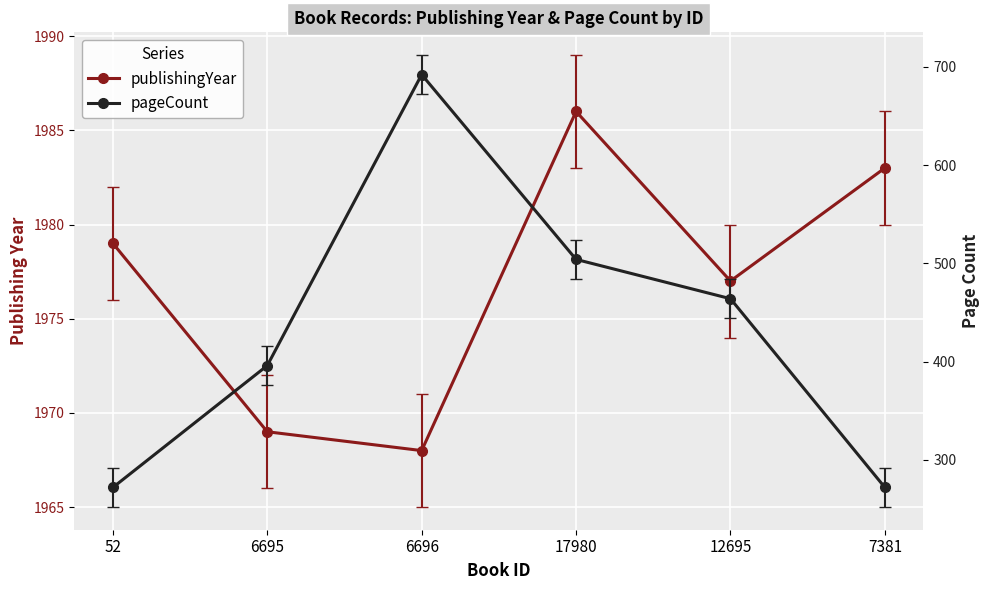

Which series has the largest range (max minus min)?

pageCount